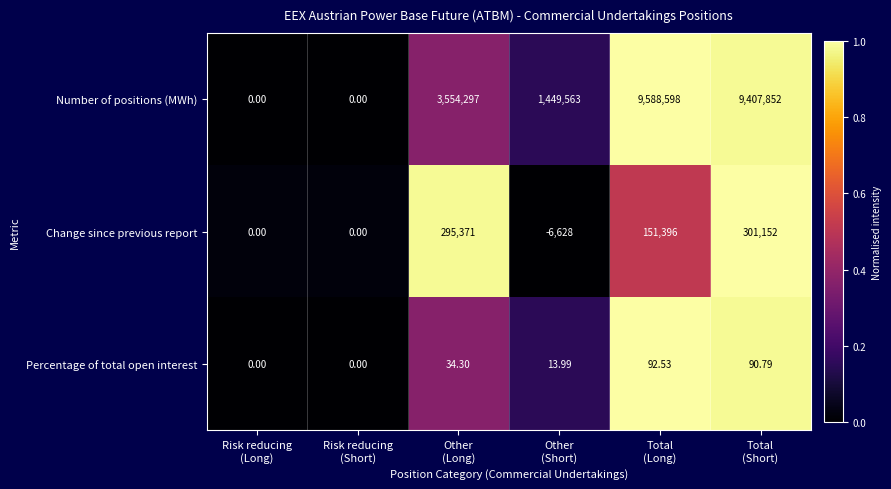

Rank the series by their maximum value, from lowest to highest.

Percentage of total open interest, Change since previous report, Number of positions (MWh)